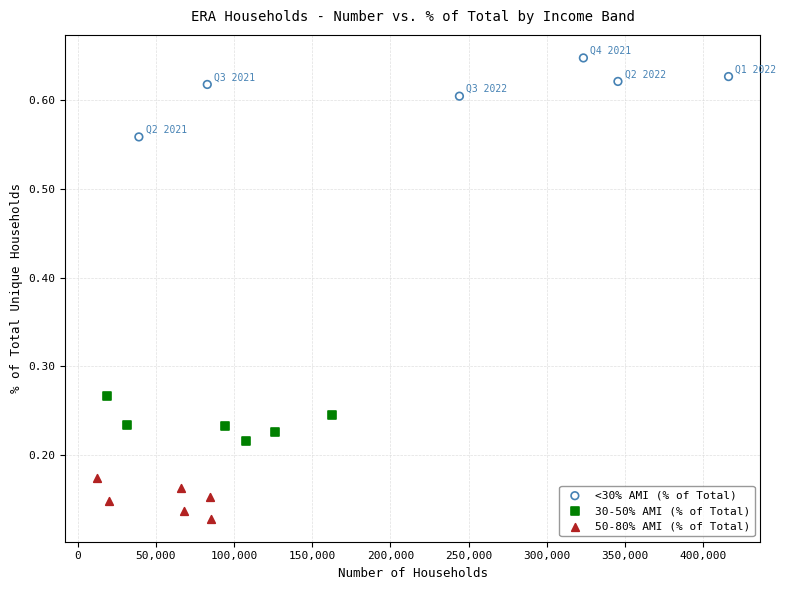

Which series reaches the maximum Y coordinate?

<30% AMI (% of Total)